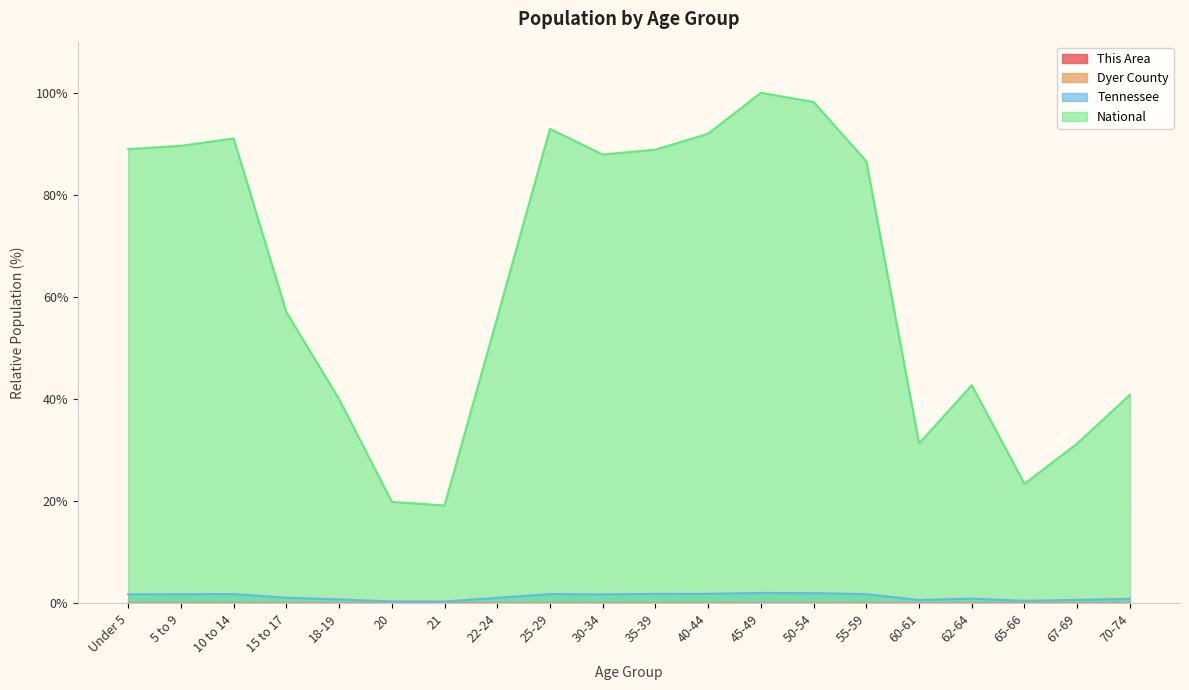

True or false: Dyer County and This Area cross at least once.

False